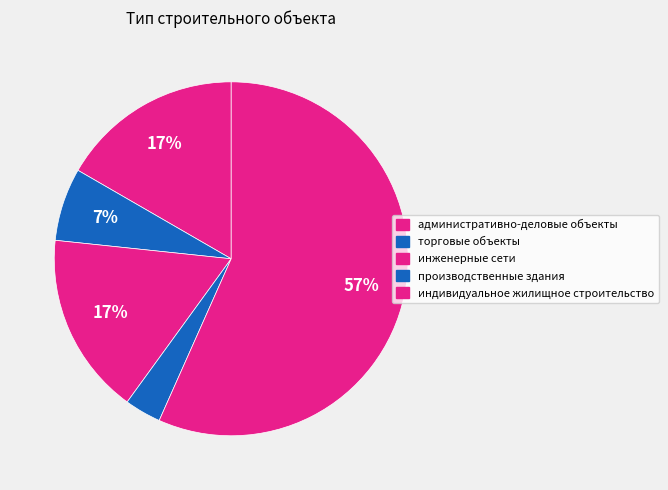

How many slices are in this pie chart?

5